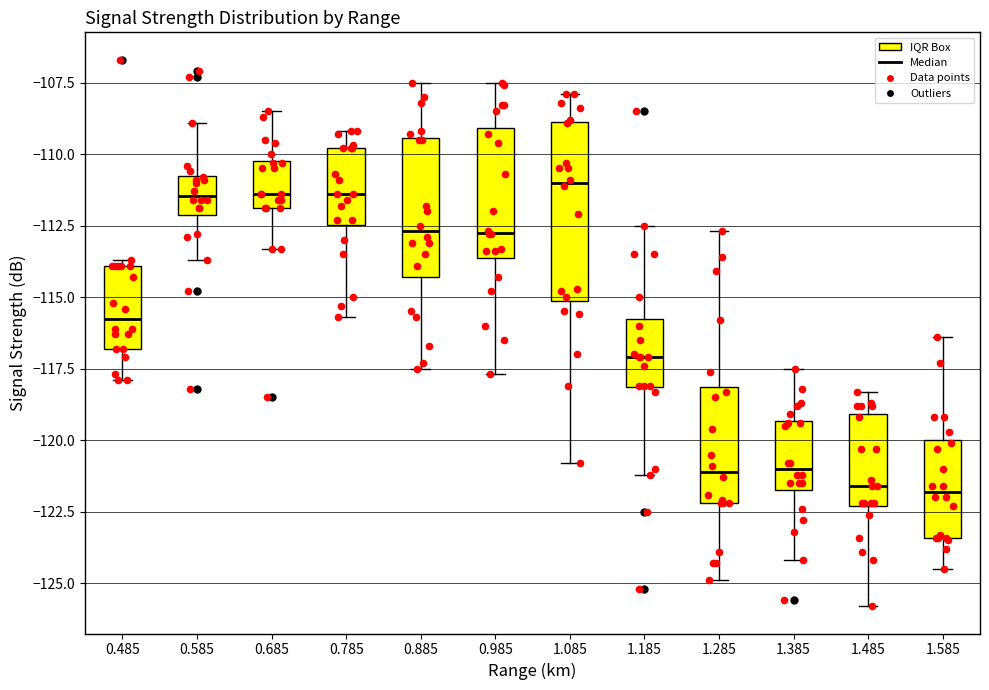

Which box is the tallest, from its lower edge to its upper edge?

1.085